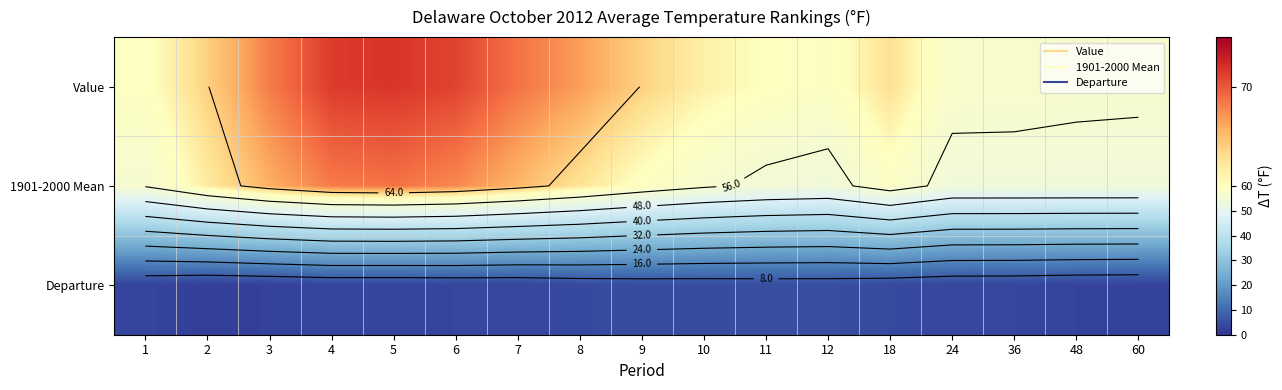

Is it true that 1901-2000 Mean equals 28.8 at 24?

False